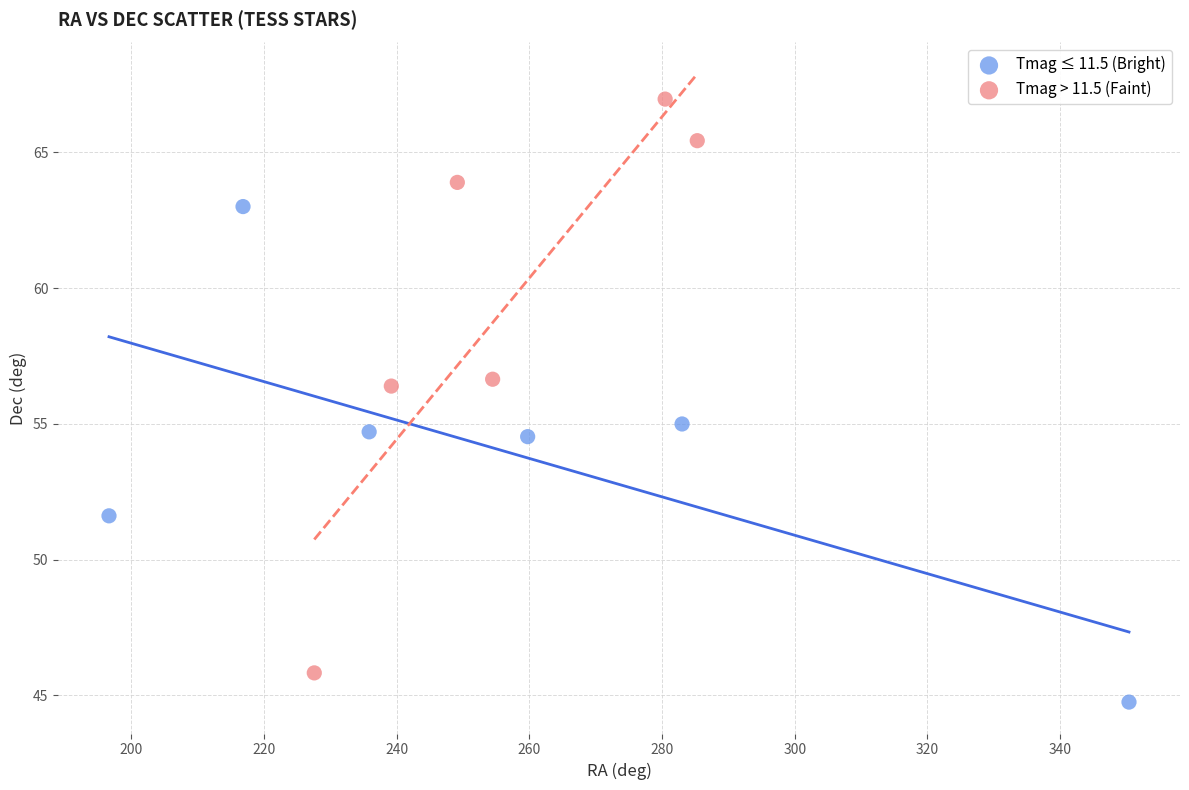

Which series has the widest spread of Y values?

Tmag > 11.5 (Faint)